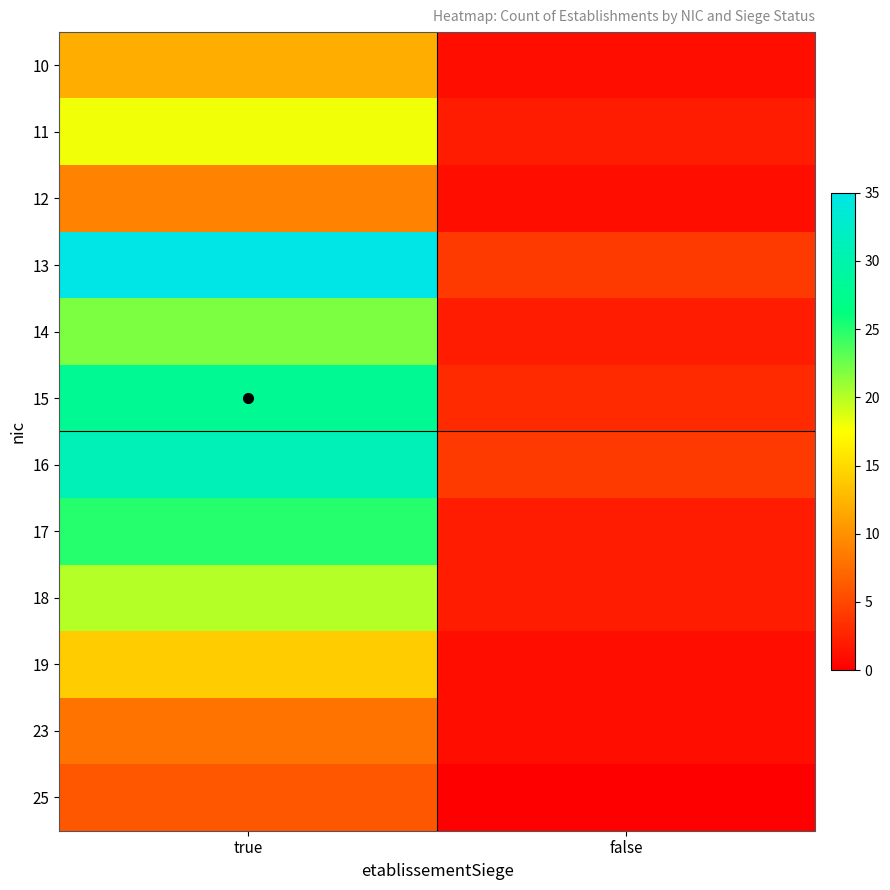

Which has a higher value, false or true?

true